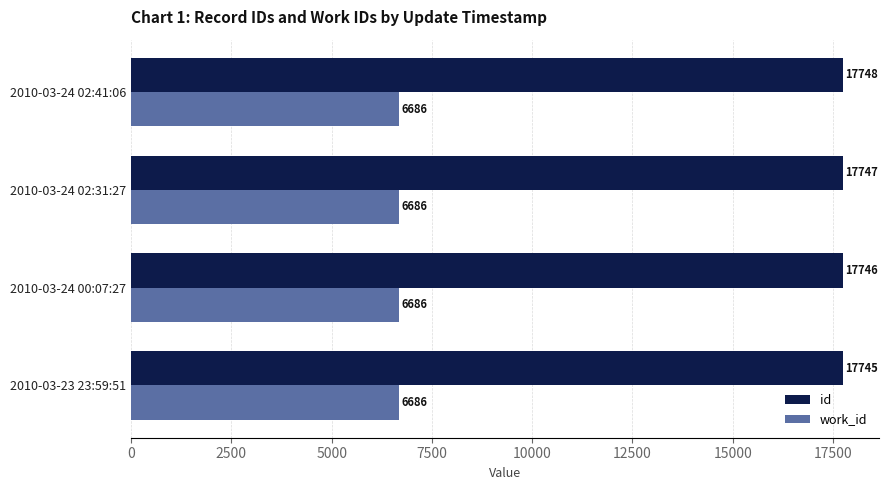

At 2010-03-24 02:41:06, list the series in order from largest to smallest.

id, work_id